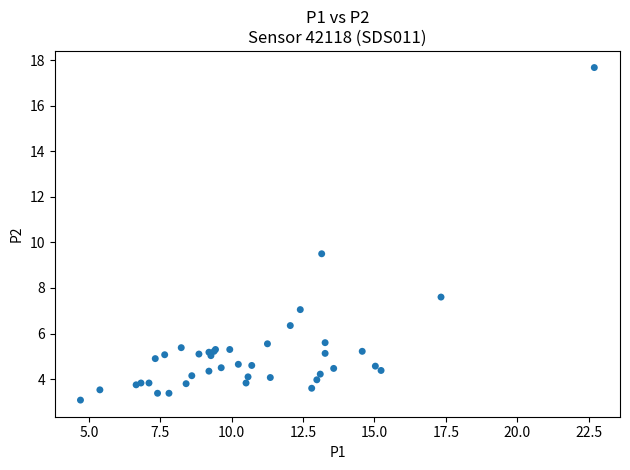

What Y value in the scatter plot is closest to 10?

9.5